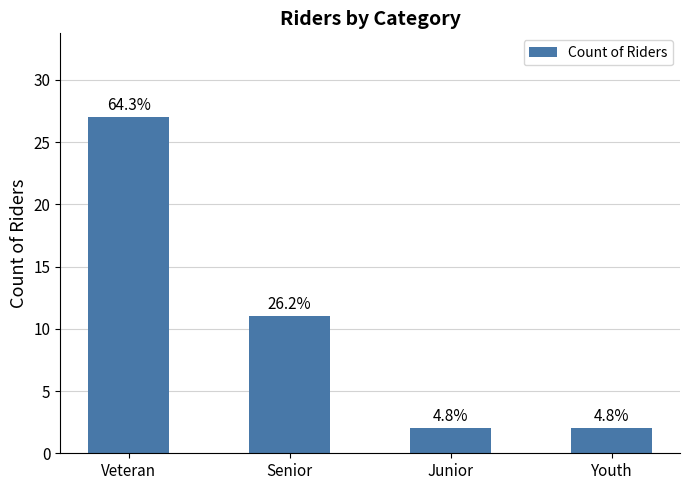

List the labels in order of value, largest first.

Veteran, Senior, Junior, Youth